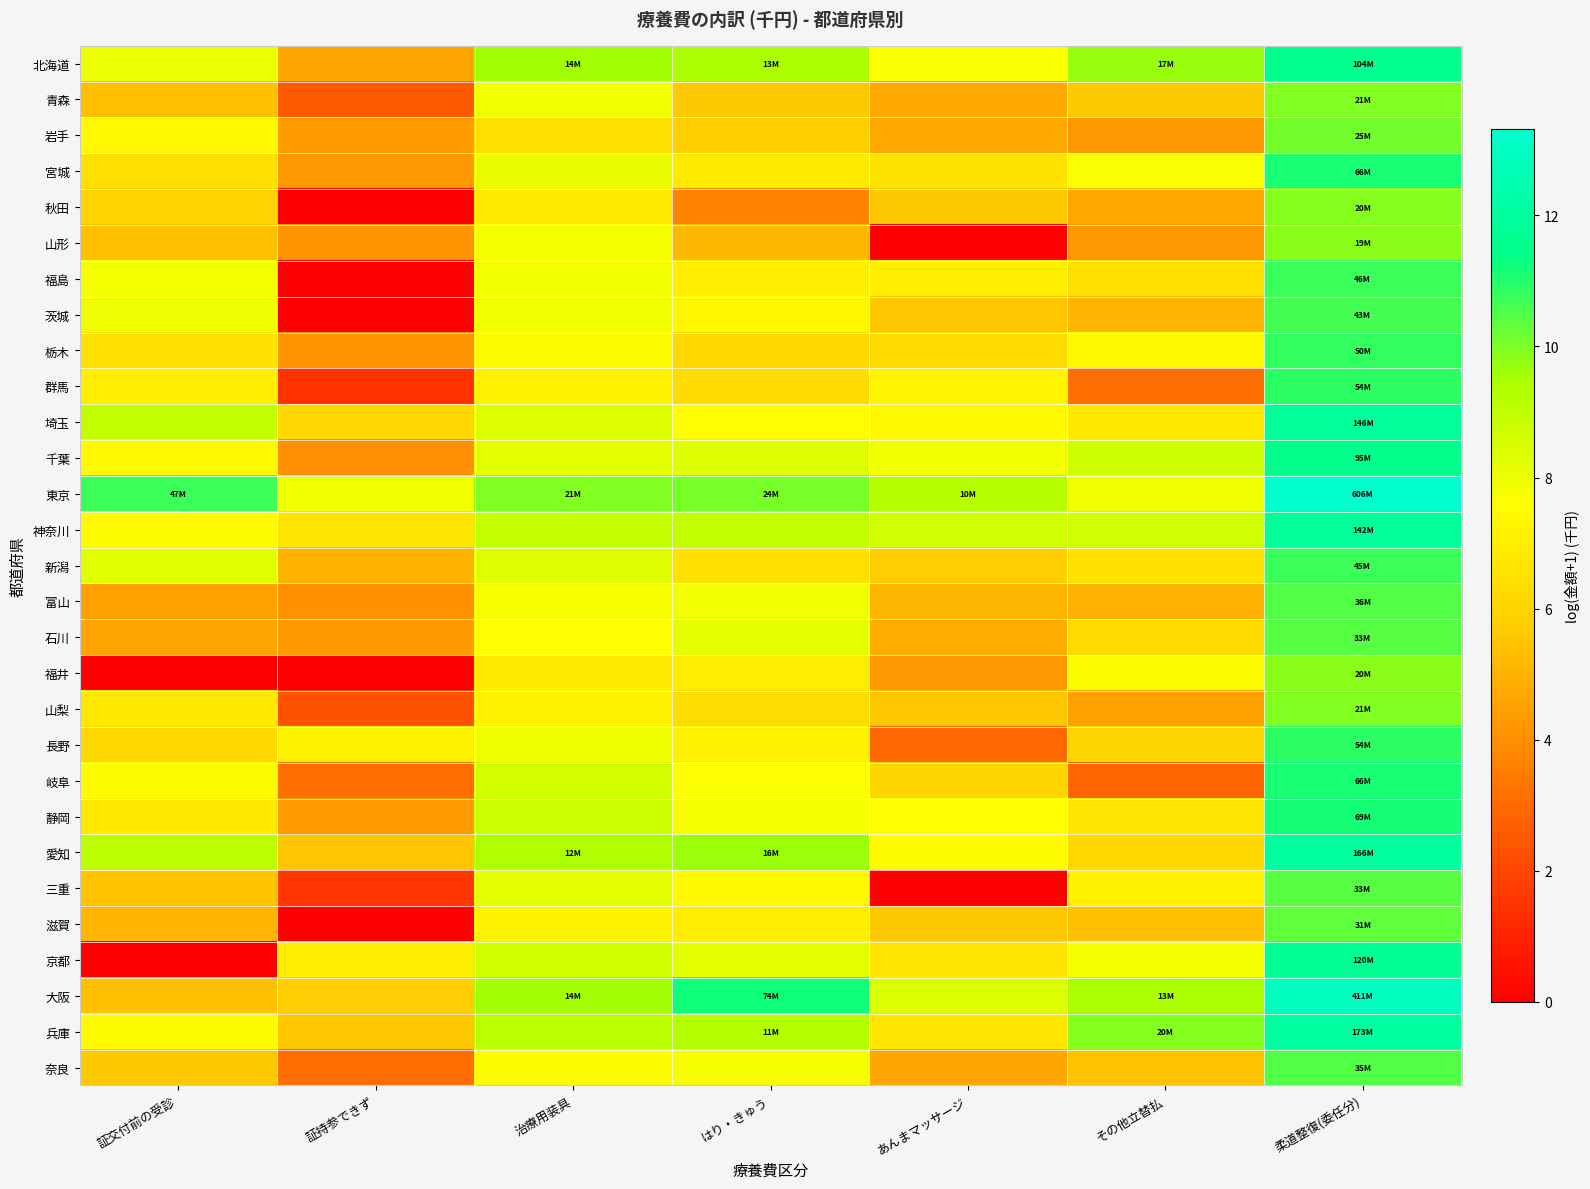

Reading left to right, list all the values displayed in this chart.

北海道: 証交付前の受診=8.0	証持参できず=4.6	治療用装具=9.6	はり・きゅう=9.5	あんまマッサージ=7.7	その他立替払=9.7	柔道整復(委任分)=11.5
青森: 証交付前の受診=5.4	証持参できず=2.5	治療用装具=7.9	はり・きゅう=5.6	あんまマッサージ=4.7	その他立替払=5.7	柔道整復(委任分)=10.0
岩手: 証交付前の受診=7.4	証持参できず=4.4	治療用装具=6.4	はり・きゅう=5.9	あんまマッサージ=4.7	その他立替払=4.2	柔道整復(委任分)=10.1
宮城: 証交付前の受診=6.5	証持参できず=4.2	治療用装具=8.1	はり・きゅう=6.9	あんまマッサージ=6.6	その他立替払=7.7	柔道整復(委任分)=11.1
秋田: 証交付前の受診=5.9	証持参できず=0.0	治療用装具=6.8	はり・きゅう=3.7	あんまマッサージ=5.7	その他立替払=4.8	柔道整復(委任分)=9.9
山形: 証交付前の受診=5.4	証持参できず=4.2	治療用装具=7.8	はり・きゅう=5.2	あんまマッサージ=0.0	その他立替払=4.3	柔道整復(委任分)=9.9
福島: 証交付前の受診=7.8	証持参できず=0.0	治療用装具=7.9	はり・きゅう=7.0	あんまマッサージ=7.0	その他立替払=6.4	柔道整復(委任分)=10.7
茨城: 証交付前の受診=8.0	証持参できず=0.0	治療用装具=7.9	はり・きゅう=7.3	あんまマッサージ=5.6	その他立替払=5.0	柔道整復(委任分)=10.7
栃木: 証交付前の受診=6.5	証持参できず=4.2	治療用装具=7.4	はり・きゅう=6.2	あんまマッサージ=6.3	その他立替払=7.4	柔道整復(委任分)=10.8
群馬: 証交付前の受診=7.0	証持参できず=1.4	治療用装具=7.2	はり・きゅう=6.2	あんまマッサージ=7.2	その他立替払=3.1	柔道整復(委任分)=10.9
埼玉: 証交付前の受診=9.0	証持参できず=6.1	治療用装具=8.3	はり・きゅう=7.6	あんまマッサージ=7.4	その他立替払=6.7	柔道整復(委任分)=11.9
千葉: 証交付前の受診=7.4	証持参できず=4.0	治療用装具=8.1	はり・きゅう=8.4	あんまマッサージ=7.9	その他立替払=8.7	柔道整復(委任分)=11.5
東京: 証交付前の受診=10.8	証持参できず=7.9	治療用装具=9.9	はり・きゅう=10.1	あんまマッサージ=9.2	その他立替払=7.9	柔道整復(委任分)=13.3
神奈川: 証交付前の受診=7.5	証持参できず=6.7	治療用装具=8.9	はり・きゅう=9.0	あんまマッサージ=8.6	その他立替払=8.6	柔道整復(委任分)=11.9
新潟: 証交付前の受診=8.2	証持参できず=5.0	治療用装具=8.3	はり・きゅう=6.5	あんまマッサージ=5.8	その他立替払=6.5	柔道整復(委任分)=10.7
富山: 証交付前の受診=4.5	証持参できず=4.1	治療用装具=7.7	はり・きゅう=7.9	あんまマッサージ=5.1	その他立替払=5.0	柔道整復(委任分)=10.5
石川: 証交付前の受診=4.6	証持参できず=4.3	治療用装具=7.6	はり・きゅう=8.2	あんまマッサージ=4.8	その他立替払=6.3	柔道整復(委任分)=10.4
福井: 証交付前の受診=0.0	証持参できず=0.0	治療用装具=6.9	はり・きゅう=7.0	あんまマッサージ=4.2	その他立替払=7.5	柔道整復(委任分)=9.9
山梨: 証交付前の受診=6.7	証持参できず=2.3	治療用装具=7.1	はり・きゅう=6.3	あんまマッサージ=5.6	その他立替払=4.6	柔道整復(委任分)=10.0
長野: 証交付前の受診=6.2	証持参できず=7.1	治療用装具=7.9	はり・きゅう=7.1	あんまマッサージ=2.9	その他立替払=6.0	柔道整復(委任分)=10.9
岐阜: 証交付前の受診=7.5	証持参できず=3.1	治療用装具=8.6	はり・きゅう=7.6	あんまマッサージ=6.1	その他立替払=2.9	柔道整復(委任分)=11.1
静岡: 証交付前の受診=6.7	証持参できず=4.3	治療用装具=8.7	はり・きゅう=7.8	あんまマッサージ=7.6	その他立替払=6.7	柔道整復(委任分)=11.1
愛知: 証交付前の受診=9.1	証持参できず=5.5	治療用装具=9.4	はり・きゅう=9.7	あんまマッサージ=7.5	その他立替払=6.2	柔道整復(委任分)=12.0
三重: 証交付前の受診=5.4	証持参できず=1.5	治療用装具=8.2	はり・きゅう=7.4	あんまマッサージ=0.0	その他立替払=7.1	柔道整復(委任分)=10.4
滋賀: 証交付前の受診=5.1	証持参できず=0.0	治療用装具=7.2	はり・きゅう=6.9	あんまマッサージ=5.6	その他立替払=5.4	柔道整復(委任分)=10.3
京都: 証交付前の受診=0.0	証持参できず=6.9	治療用装具=8.6	はり・きゅう=8.2	あんまマッサージ=6.7	その他立替払=7.8	柔道整復(委任分)=11.7
大阪: 証交付前の受診=5.4	証持参できず=5.8	治療用装具=9.5	はり・きゅう=11.2	あんまマッサージ=8.4	その他立替払=9.4	柔道整復(委任分)=12.9
兵庫: 証交付前の受診=7.5	証持参できず=5.6	治療用装具=9.1	はり・きゅう=9.3	あんまマッサージ=6.7	その他立替払=9.9	柔道整復(委任分)=12.1
奈良: 証交付前の受診=5.6	証持参できず=3.0	治療用装具=7.5	はり・きゅう=7.8	あんまマッサージ=4.7	その他立替払=5.4	柔道整復(委任分)=10.5